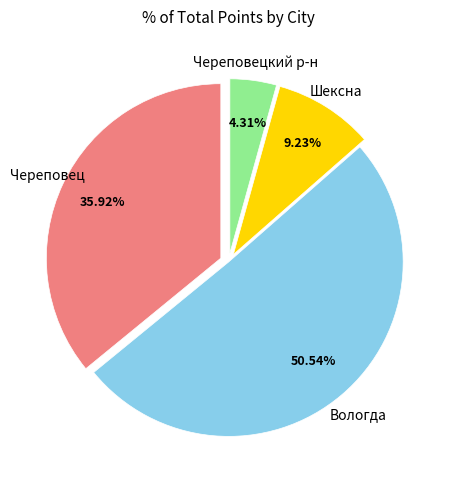

What is the ratio of the value at Вологда to the value at Шексна?

5.5